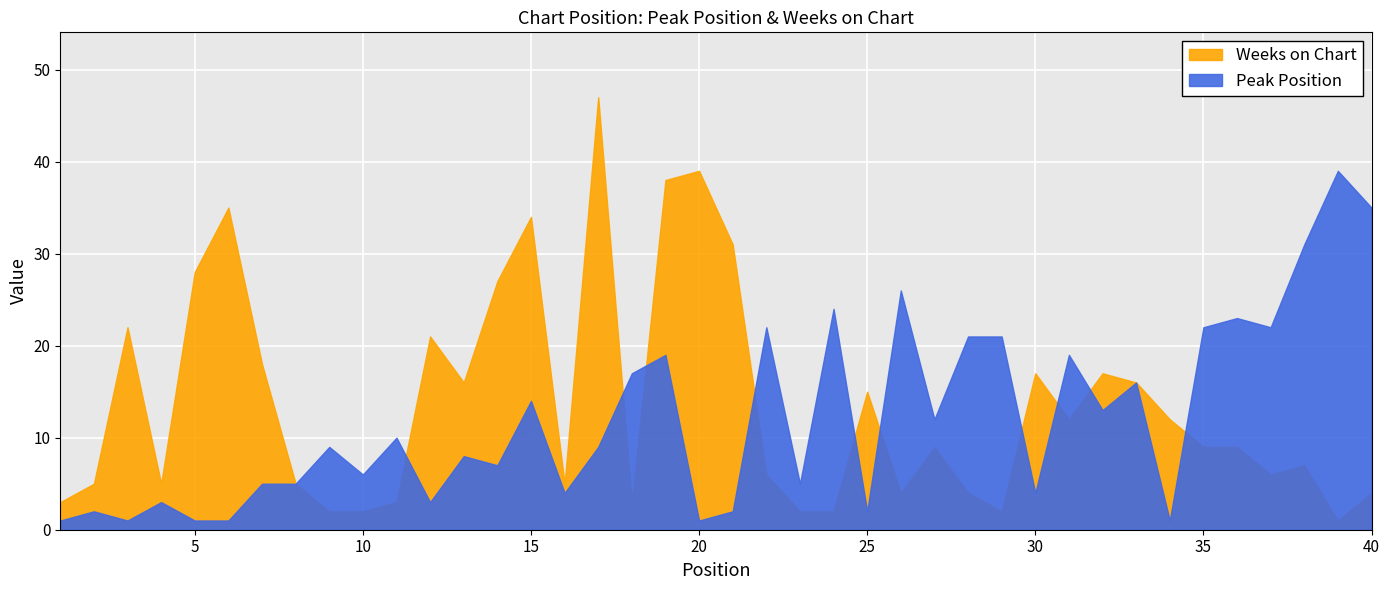

What is the sum of all Peak Position values?

486